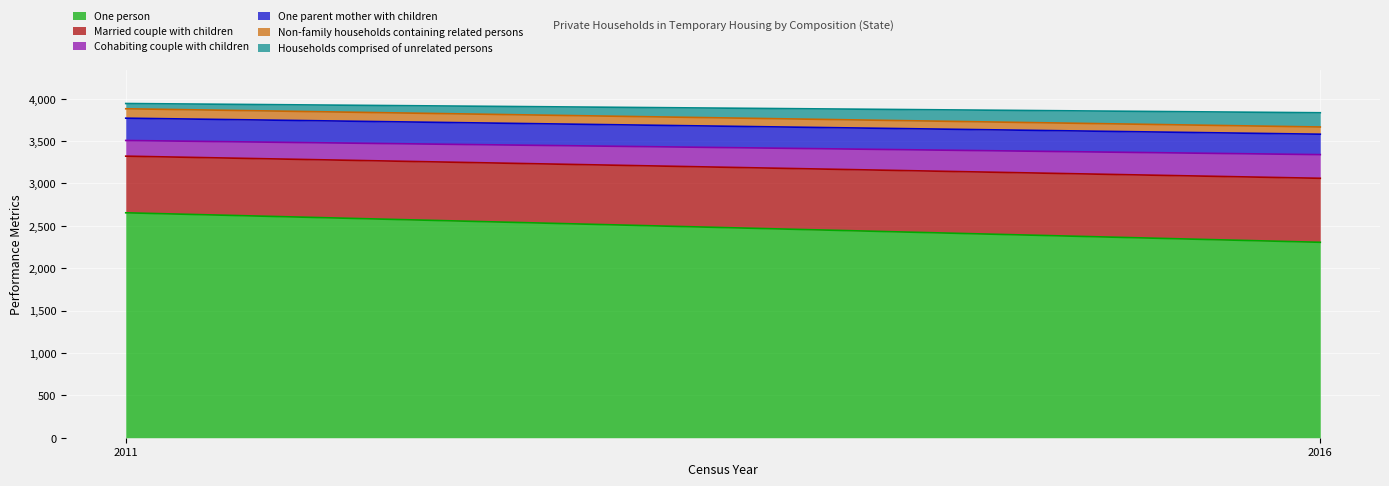

Reading left to right, transcribe all the data shown in this chart.

One person: 2011=2653	2016=2305
Married couple with children: 2011=668	2016=755
Cohabiting couple with children: 2011=185	2016=279
One parent mother with children: 2011=263	2016=241
Non-family households containing related persons: 2011=111	2016=85
Households comprised of unrelated persons: 2011=62	2016=168